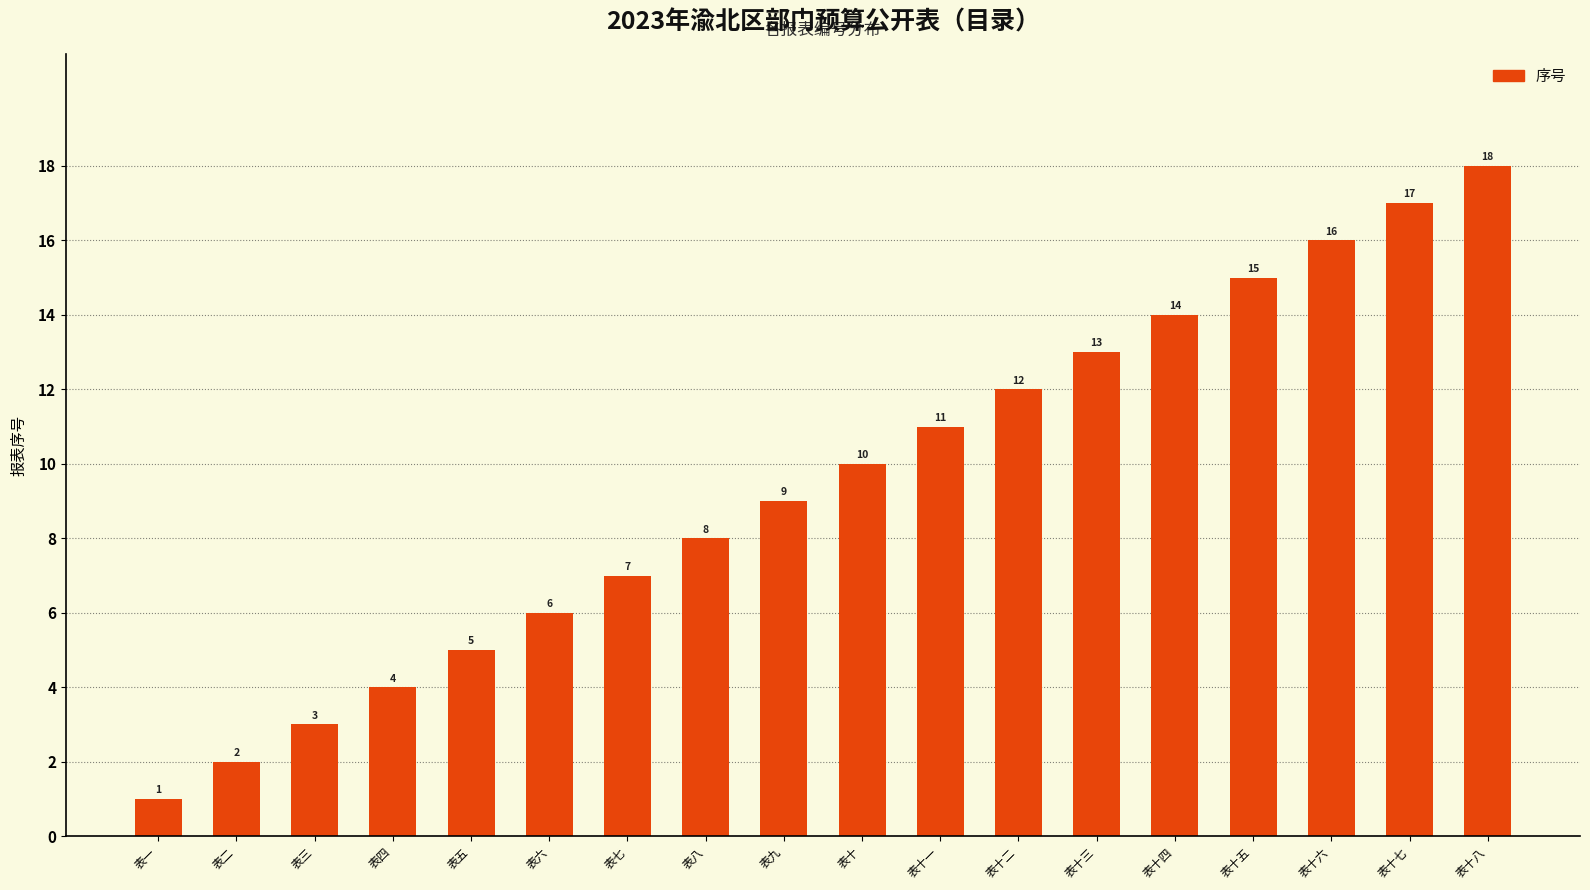

The chart shows a value of 2 at 表二. True or false?

True